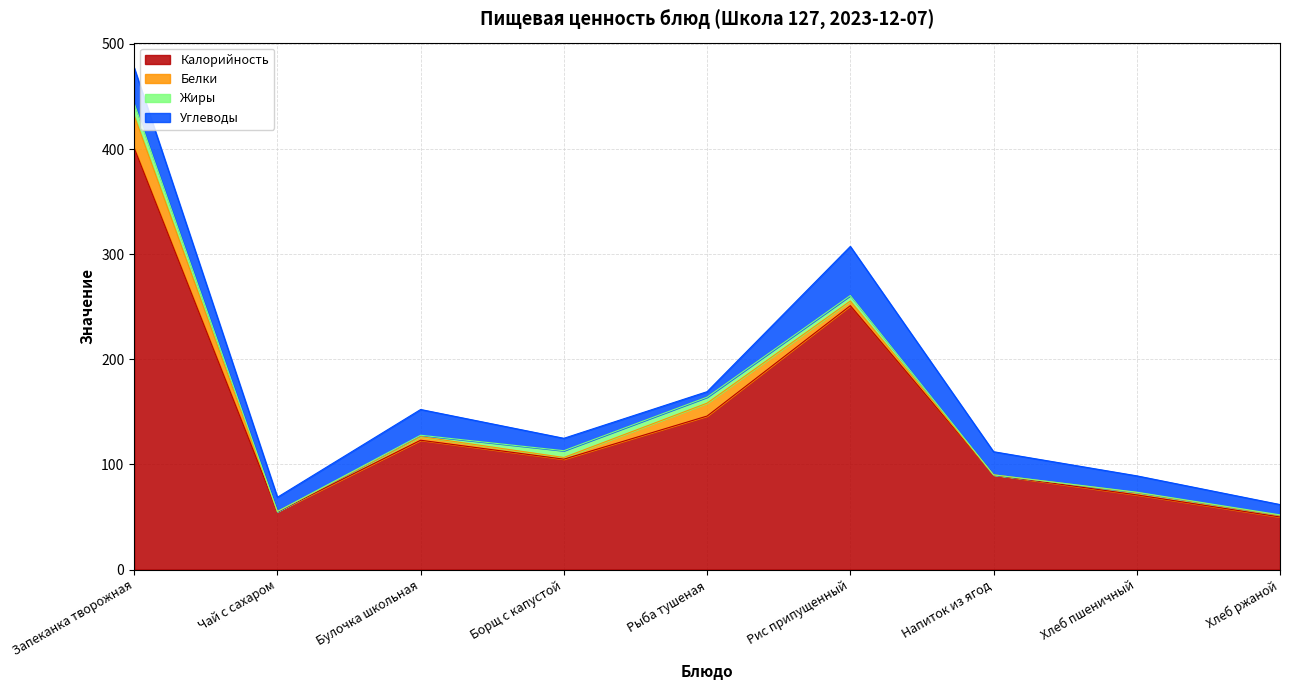

What is the difference between the maximum and minimum values in the Белки series?

30.9